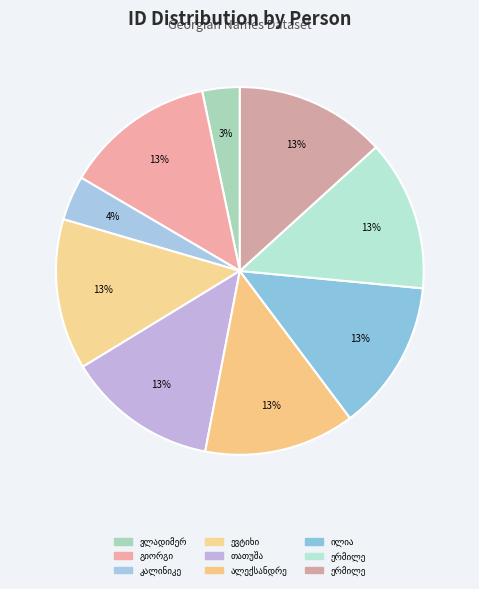

How many slices are in this pie chart?

9